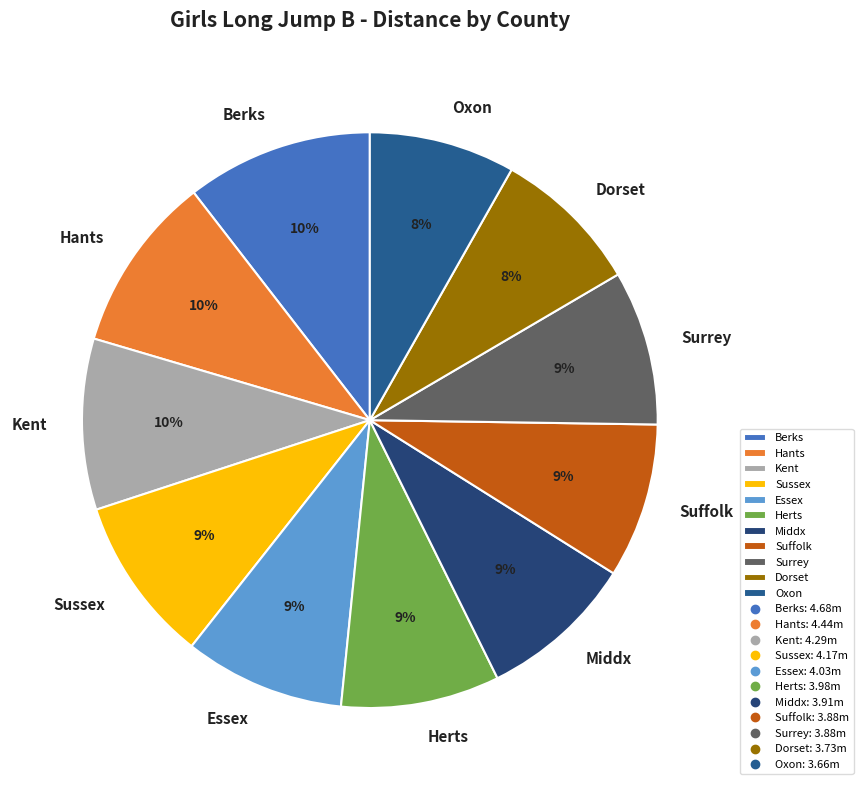

How many segments does this pie chart have?

11